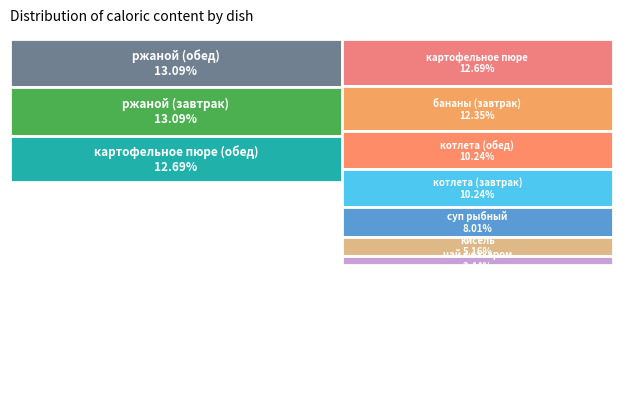

Is ржаной (обед) the majority of the pie?

No